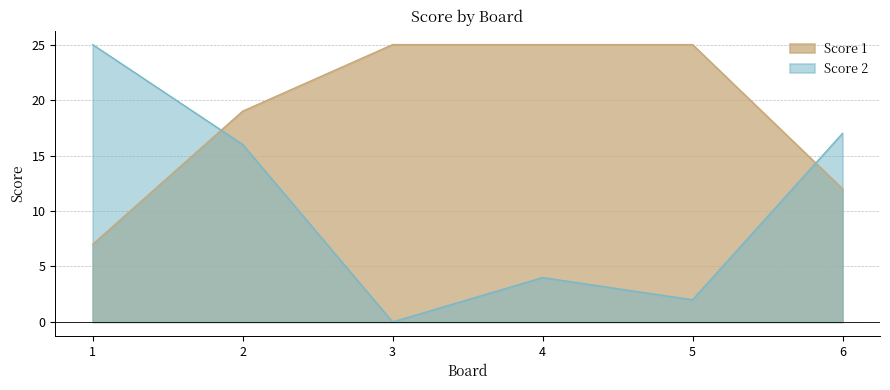

What is the spread (max minus min) of values at 5?

23